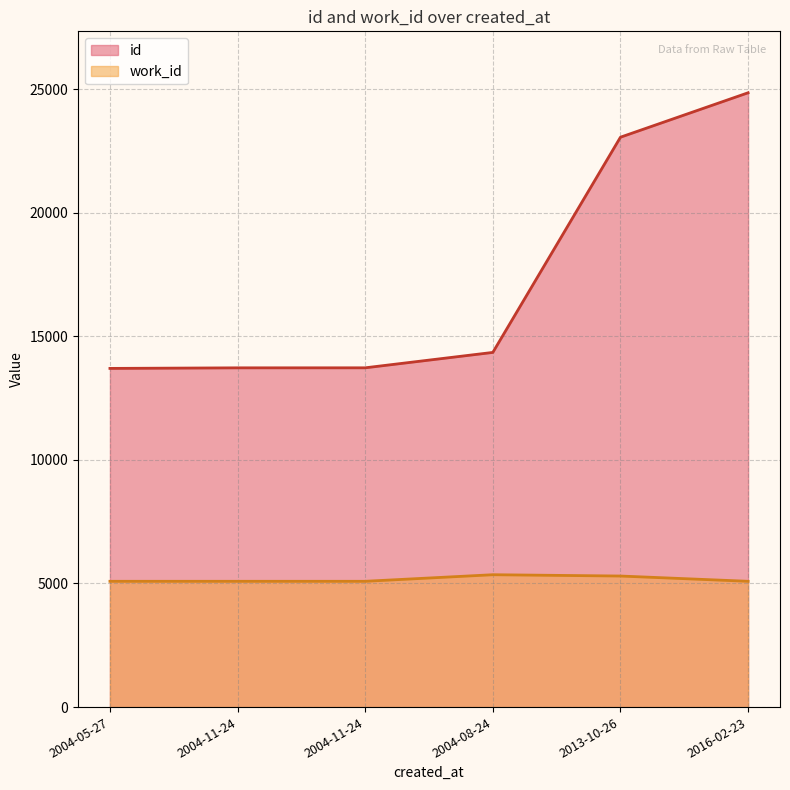

True or false: work_id and id intersect in this chart.

False